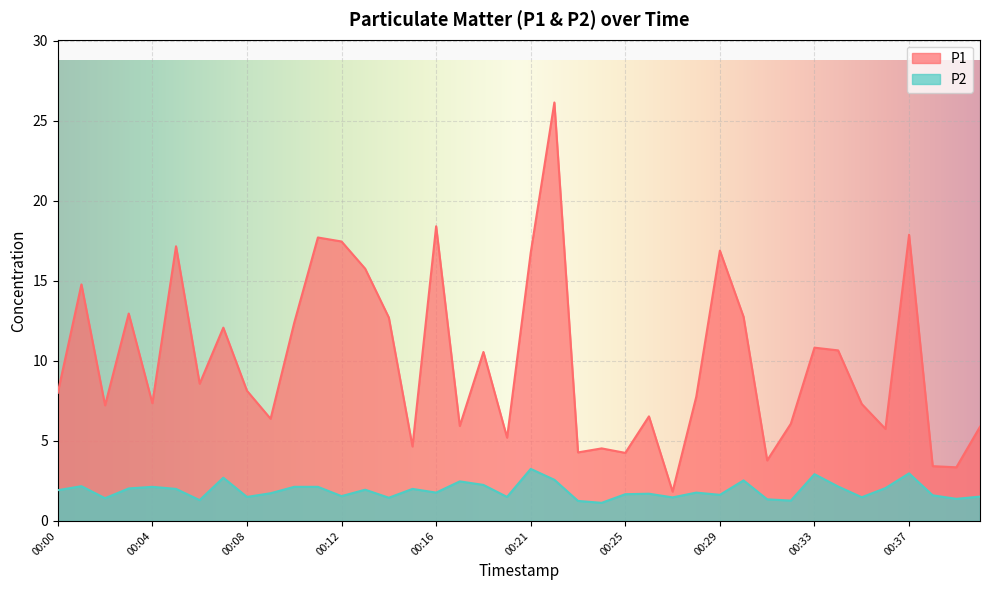

Where is P1 nearest to the value 13?

00:03